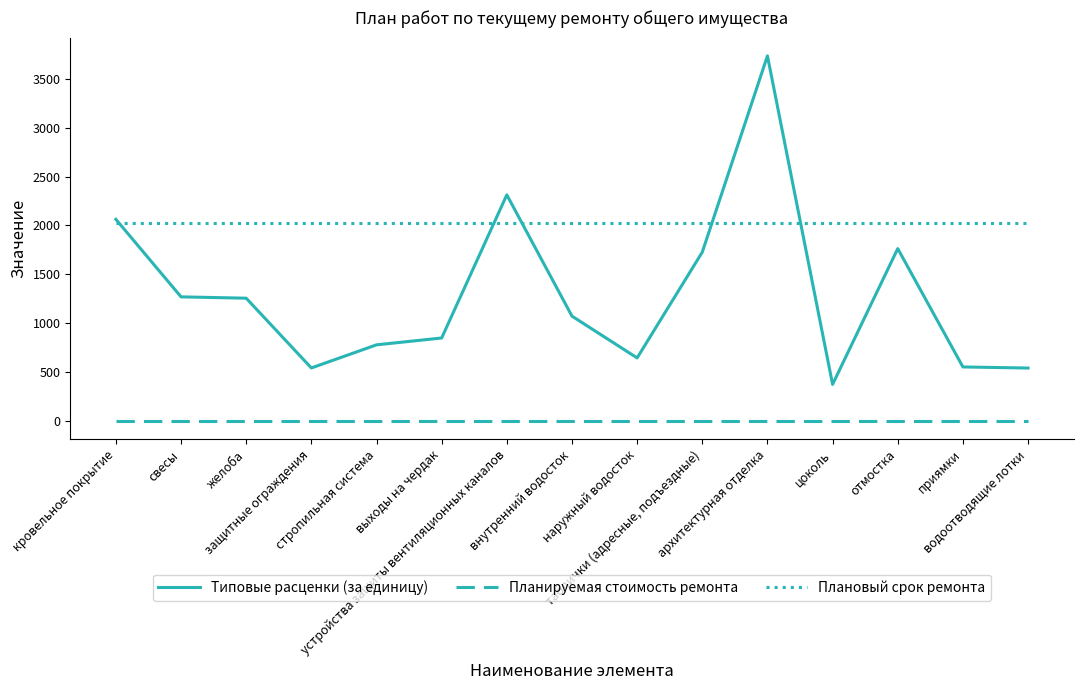

True or false: Плановый срок ремонта and Планируемая стоимость ремонта cross at least once.

False